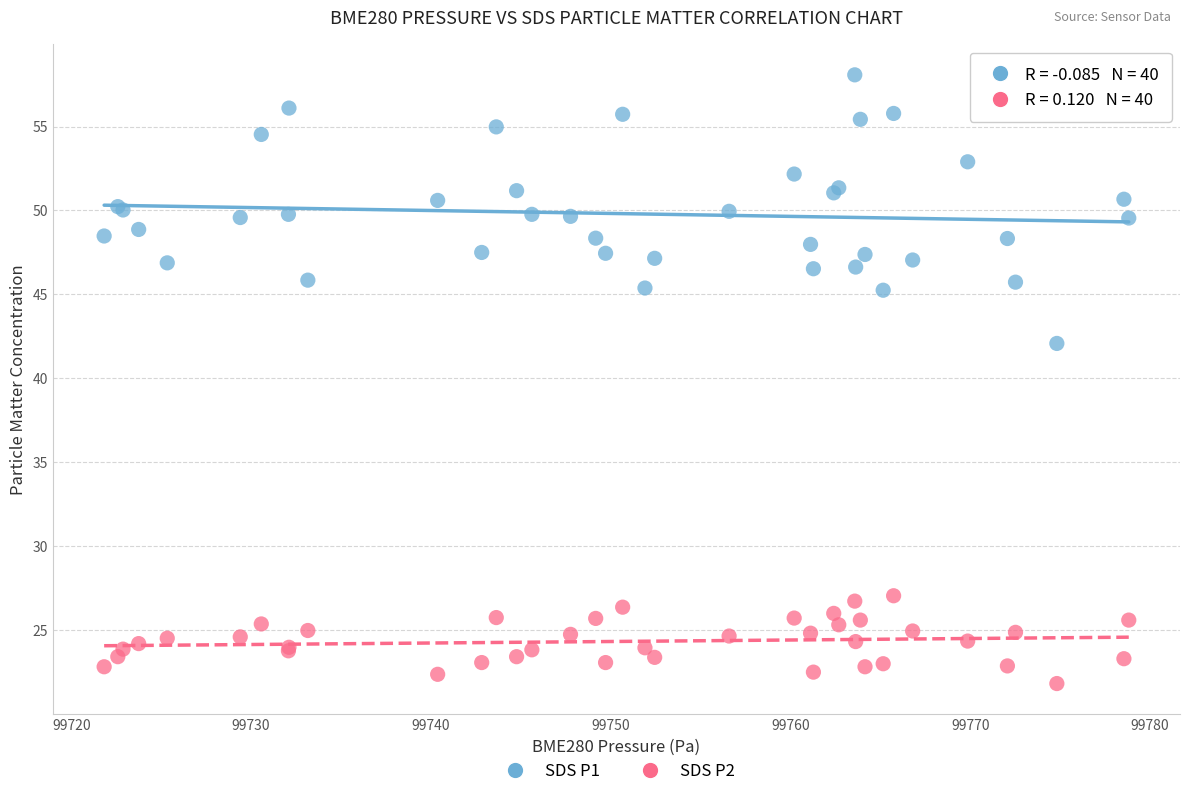

Across all series, what Y value is closest to 39?

42.1